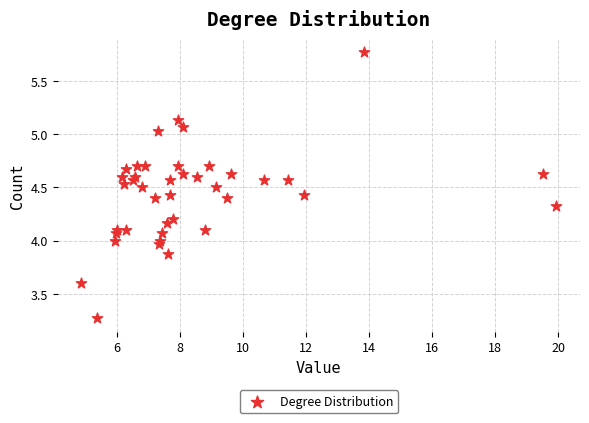

What is the range of Y values (max minus min)?

2.5